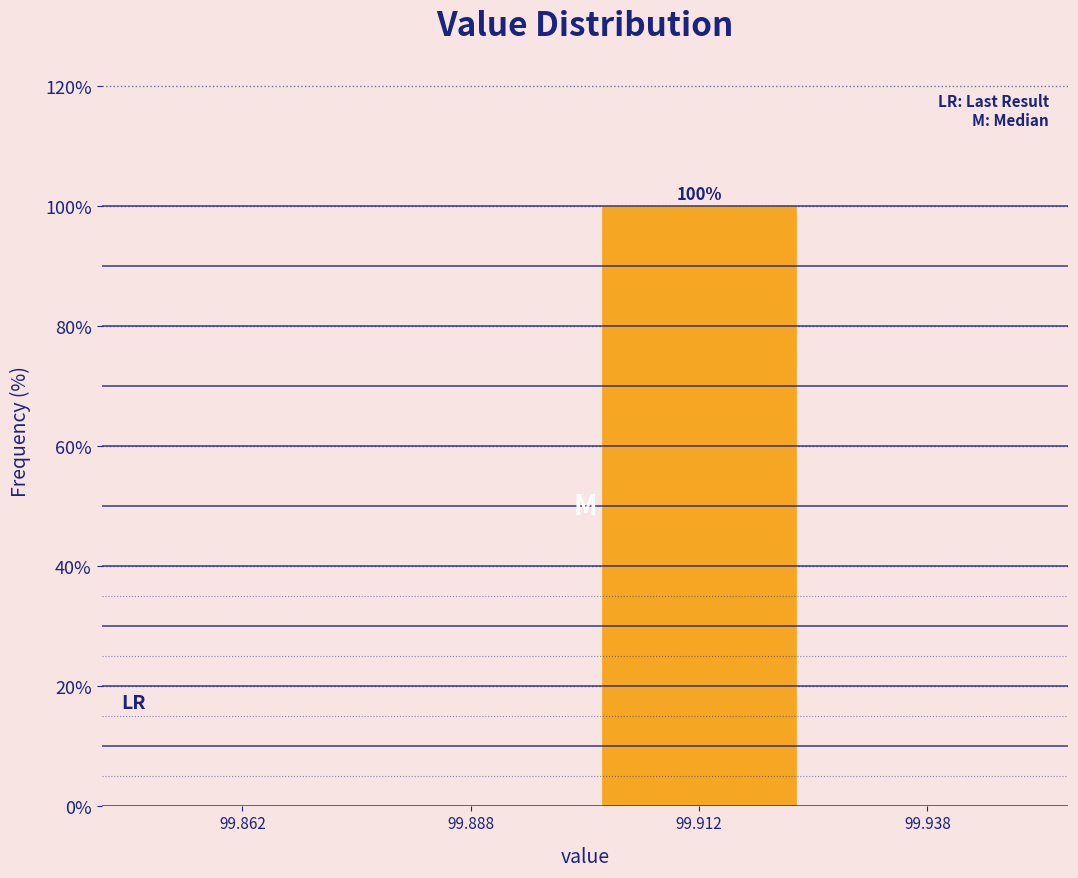

Which range on the x-axis has the tallest bar?

99.900 to 99.925